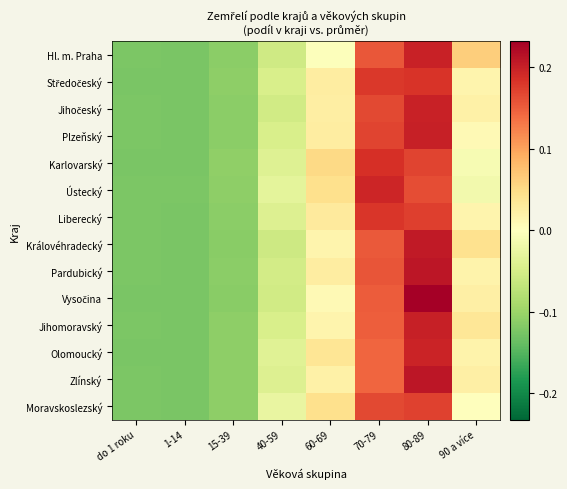

At how many categories does at least one series exceed 0?

4